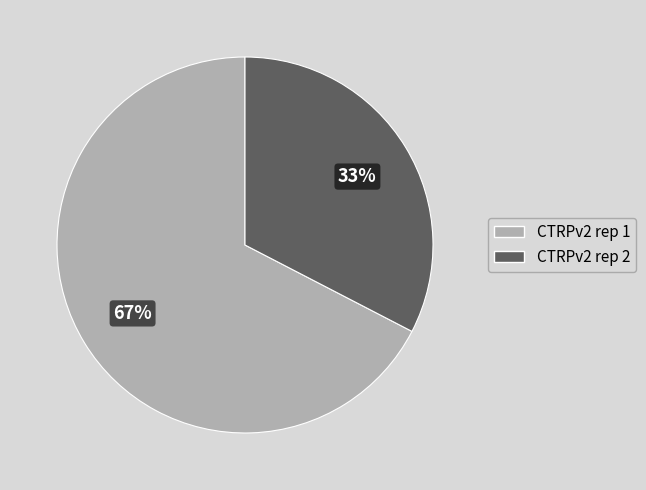

What is the ratio of the value at CTRPv2 rep 2 to the value at CTRPv2 rep 1?

0.5